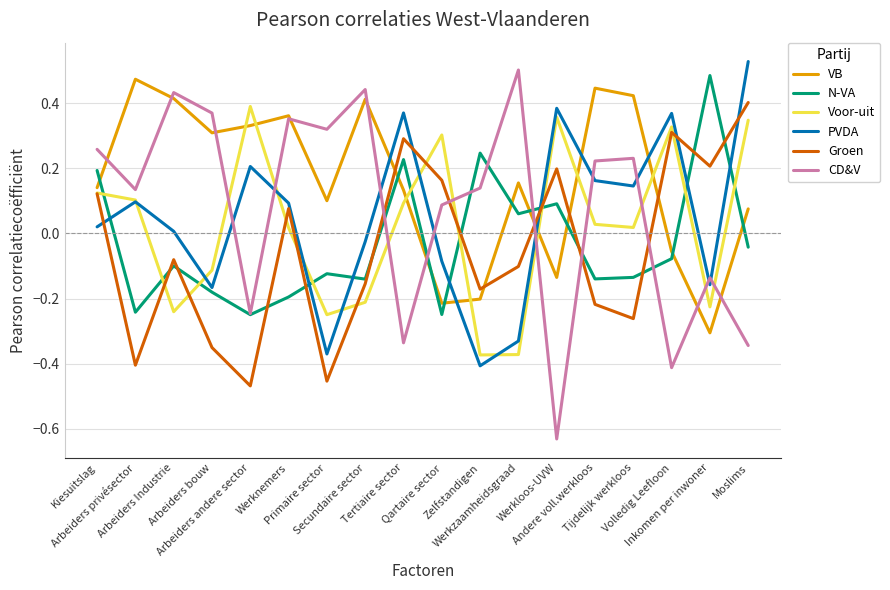

What are all the series names shown in the legend?

VB, N-VA, Voor-uit, PVDA, Groen, CD&V